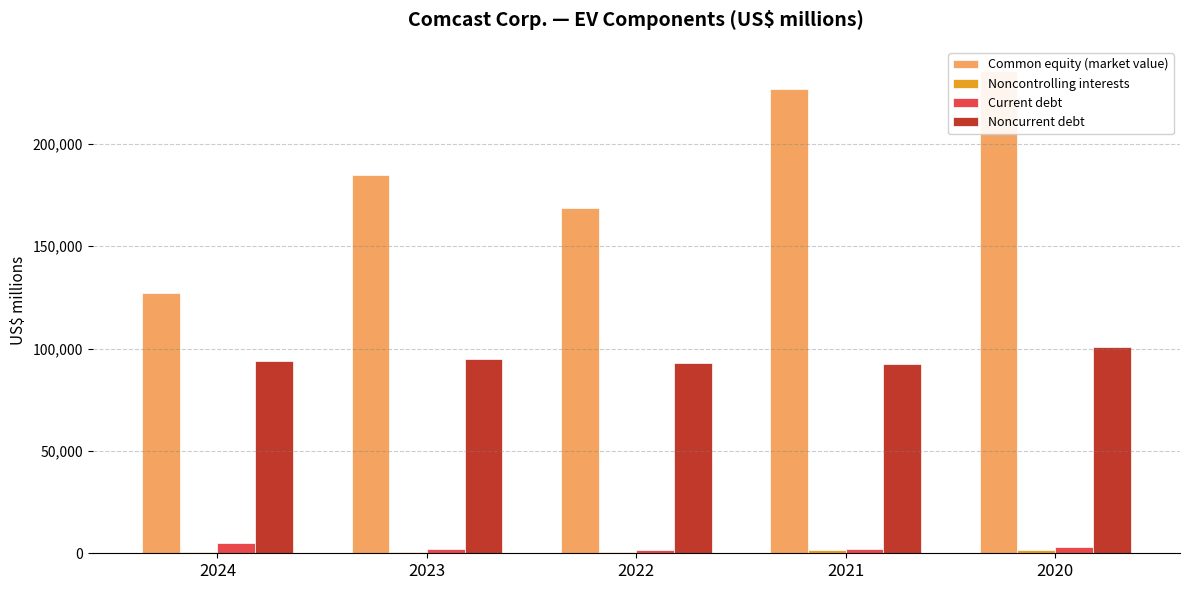

Is it true that Current debt equals 3066 at 2023?

False